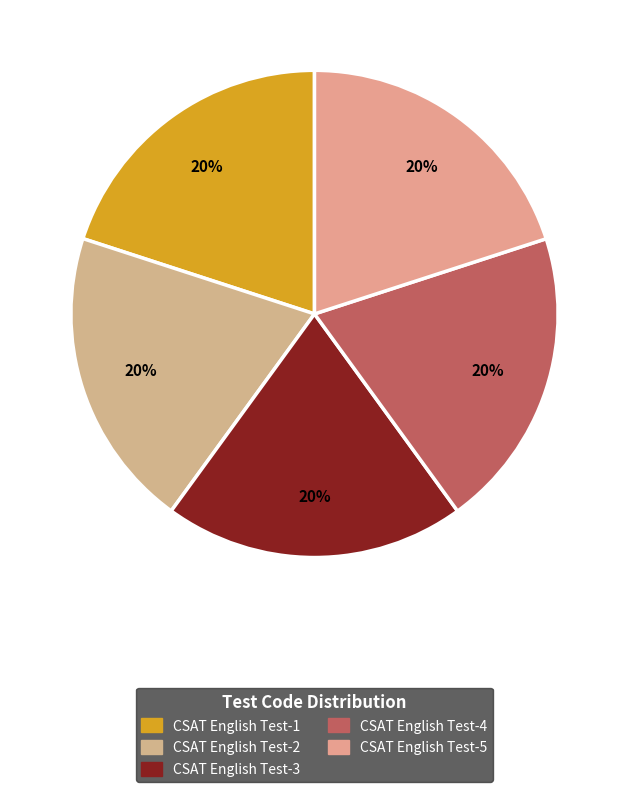

Which has a higher value, CSAT English Test-4 or CSAT English Test-2?

CSAT English Test-4